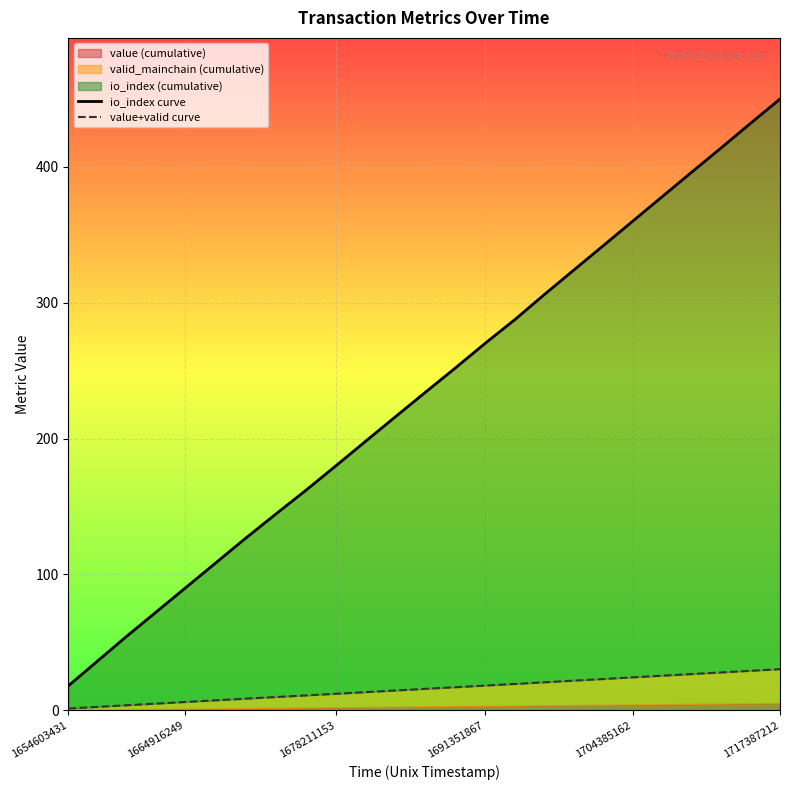

What is the difference between the second highest and second lowest values in the io_index curve series?

396.0